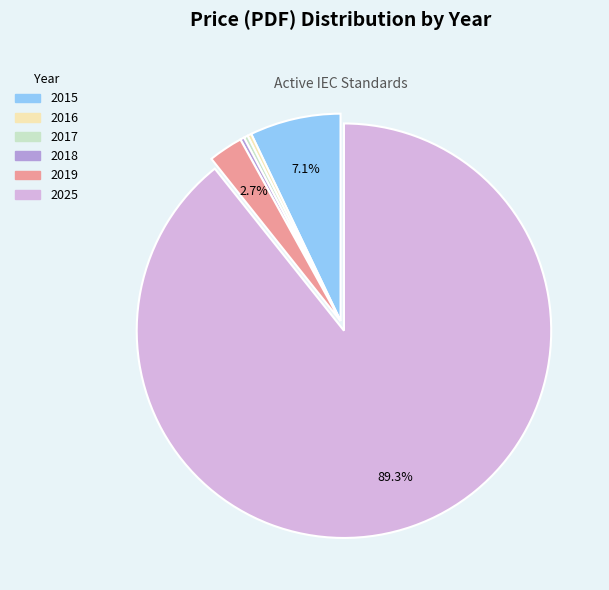

Does any single category account for the majority?

Yes